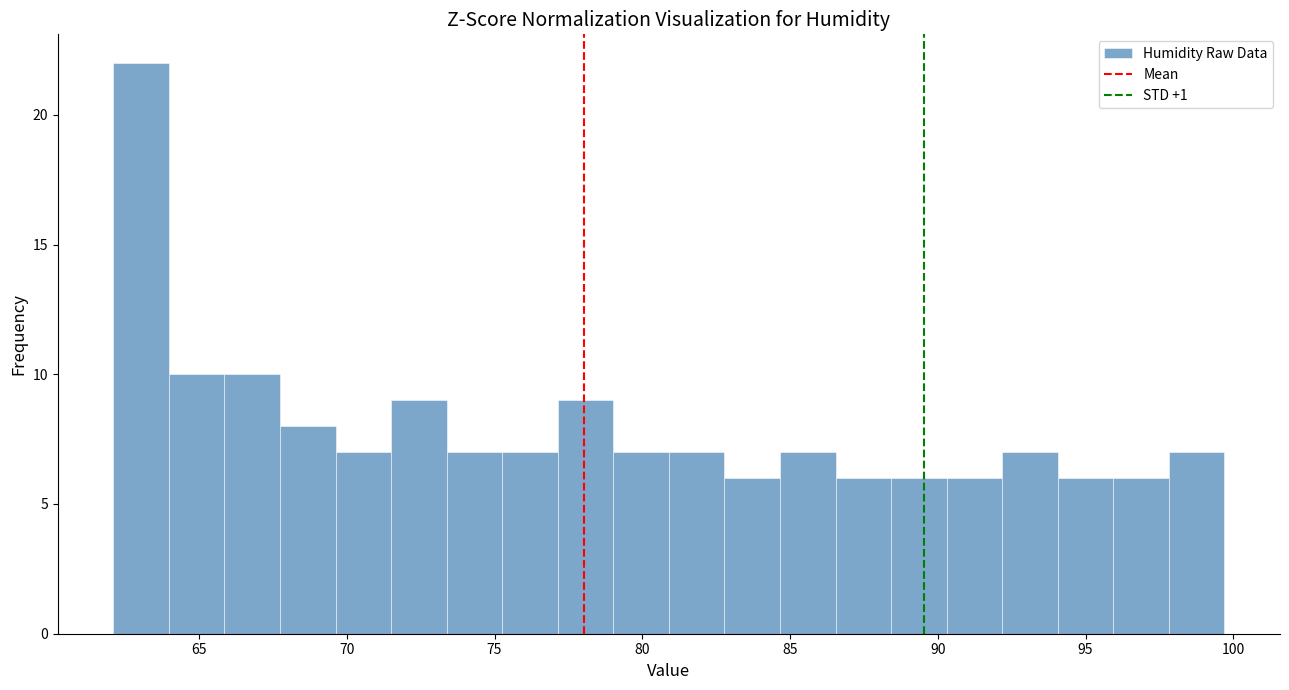

Read against the x-axis, roughly where is the centre of the tallest bar?

63.0